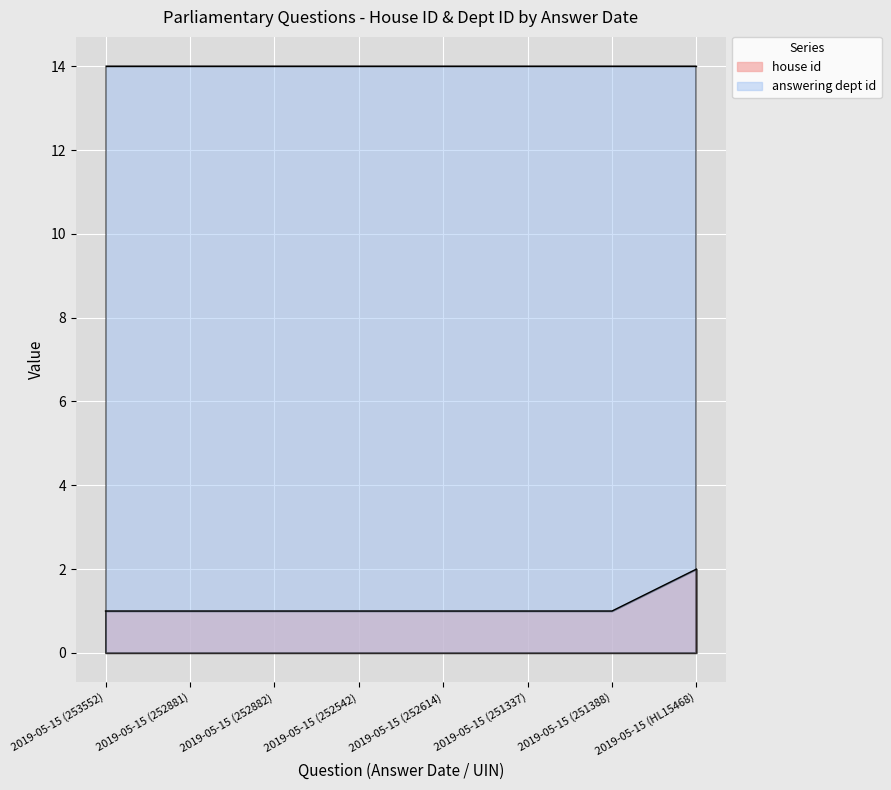

What is the label of the 6th point from the right?

2019-05-15 (252882)